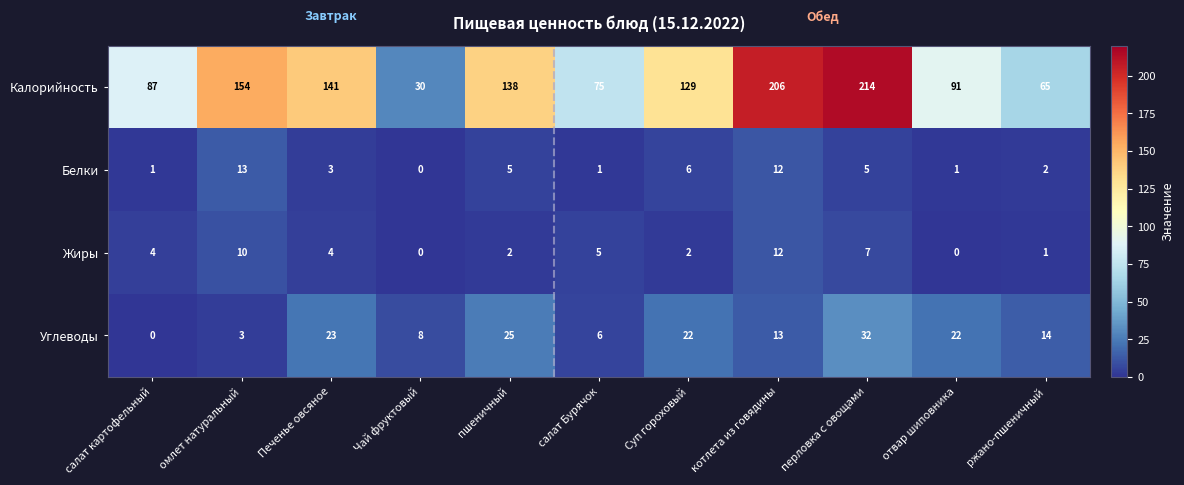

What is the highest value of the Калорийность series?

214